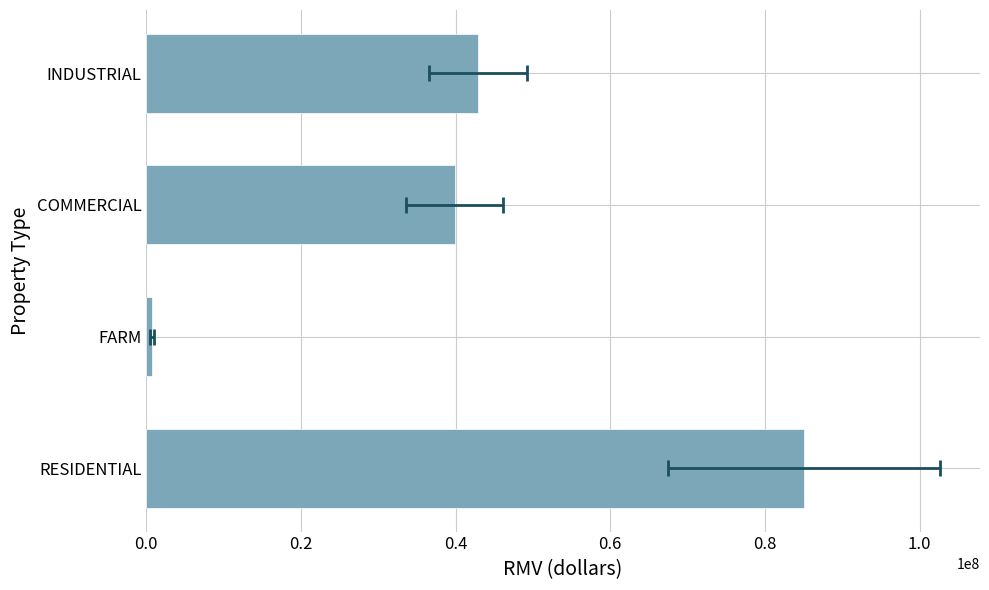

Reading left to right, list all the values displayed in this chart.

85097770	752950	39922820	42938630